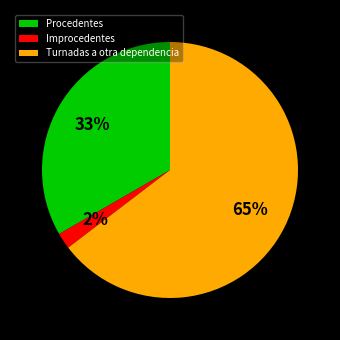

Is there a majority slice in this chart?

Yes